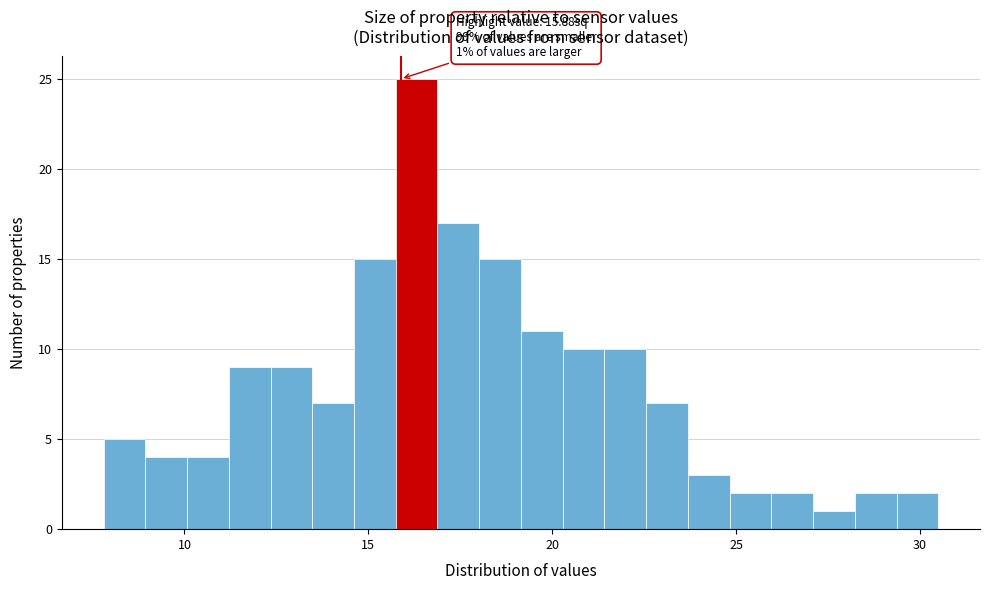

Around what value on the x-axis is the tallest bar? Give the approximate position of its centre, as read against the axis.

16.5